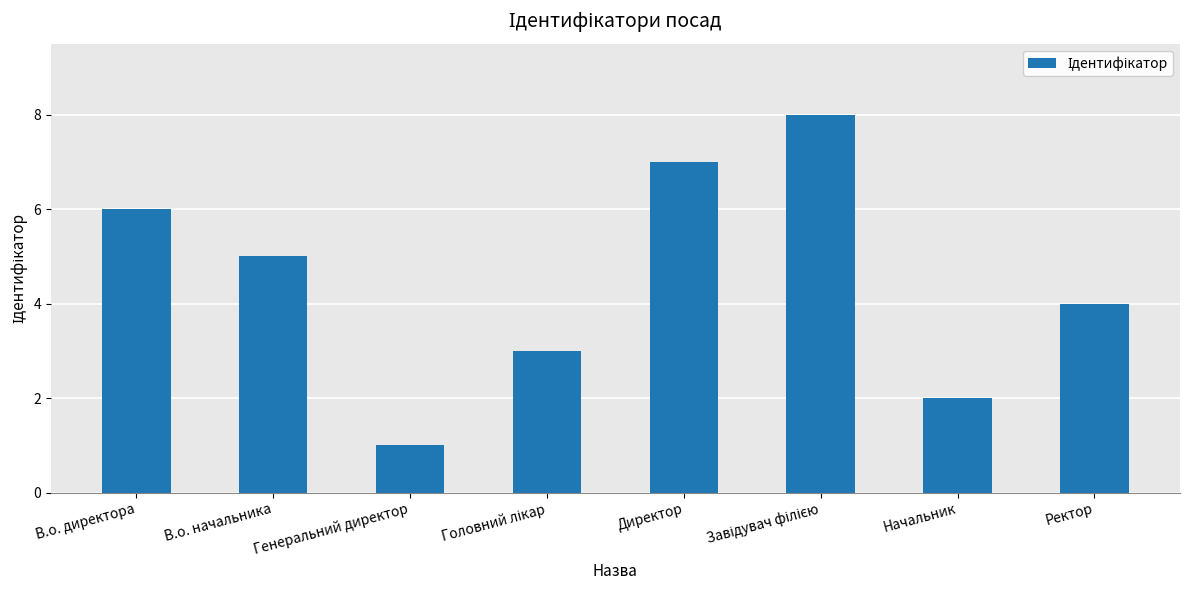

What is the label of the 3rd bar from the left?

Генеральний директор